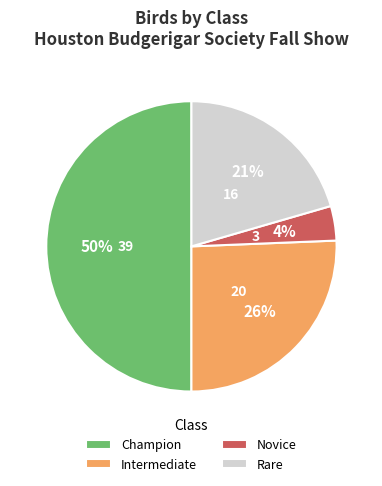

Do Novice and Intermediate together represent more than half of the pie?

No